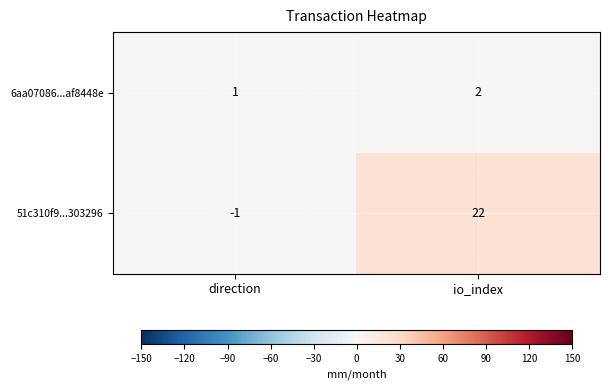

At which category does the chart reach its minimum across all series?

direction